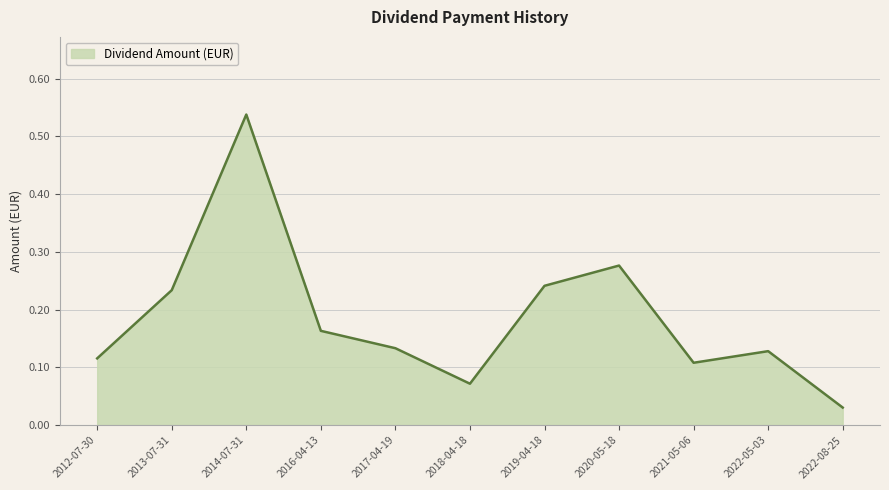

Is it true that the value at 2016-04-13 is 0.1?

False